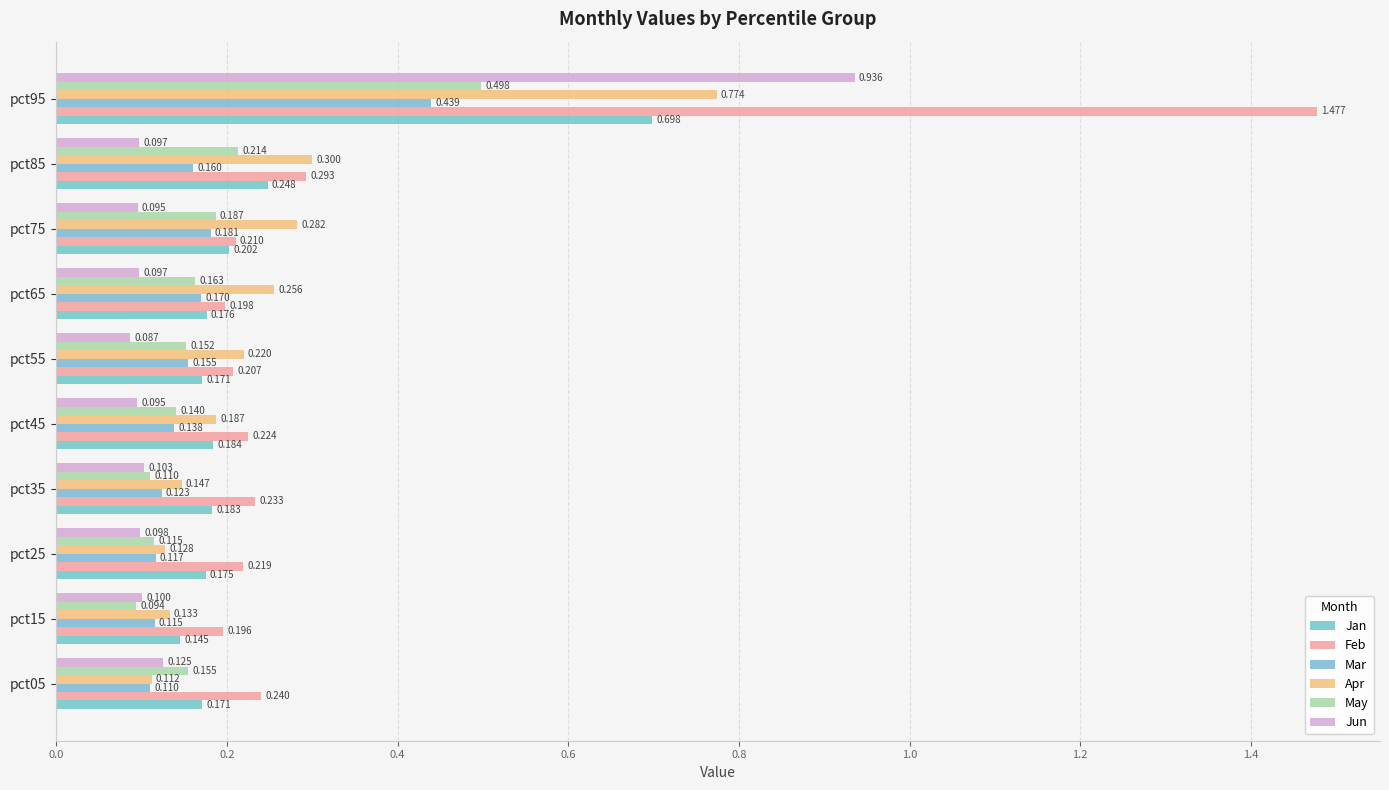

Count the number of categories in the chart.

10